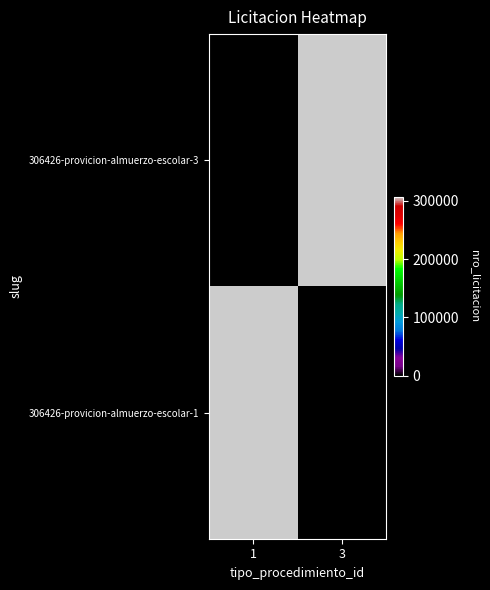

What is the difference between the highest and lowest values at 3?

306426